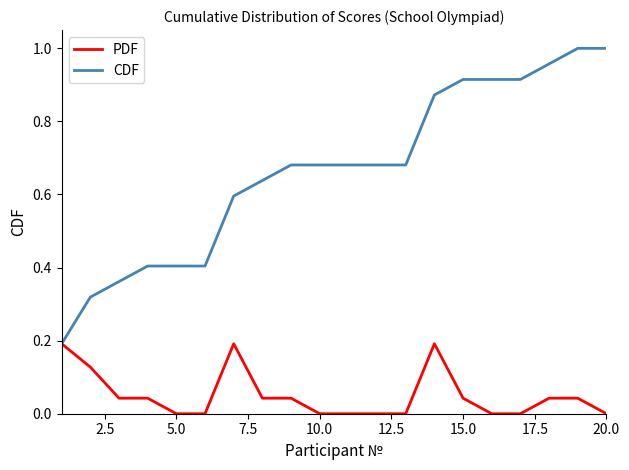

Rank the series by their average value, from lowest to highest.

PDF, CDF